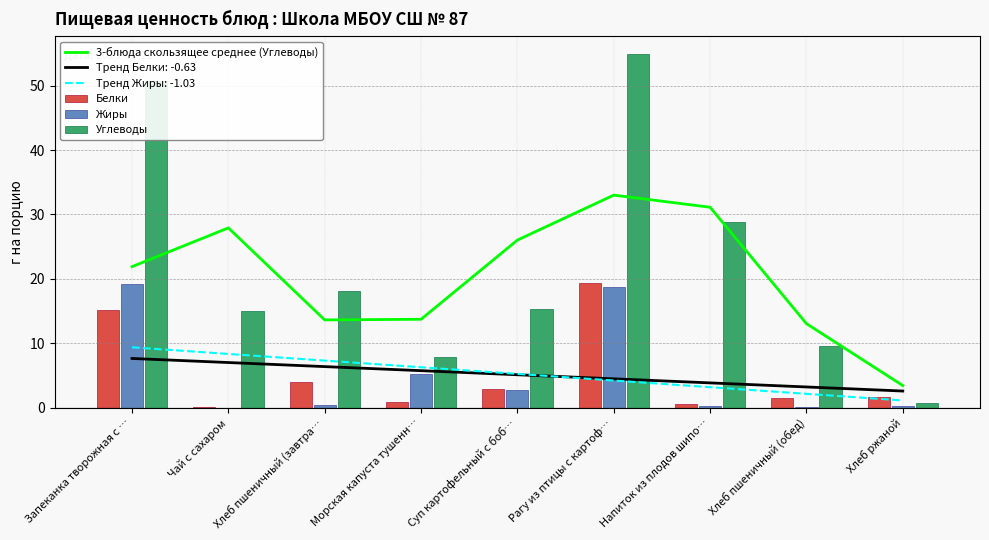

What is the difference between the maximum and minimum values in the Белки series?

19.3